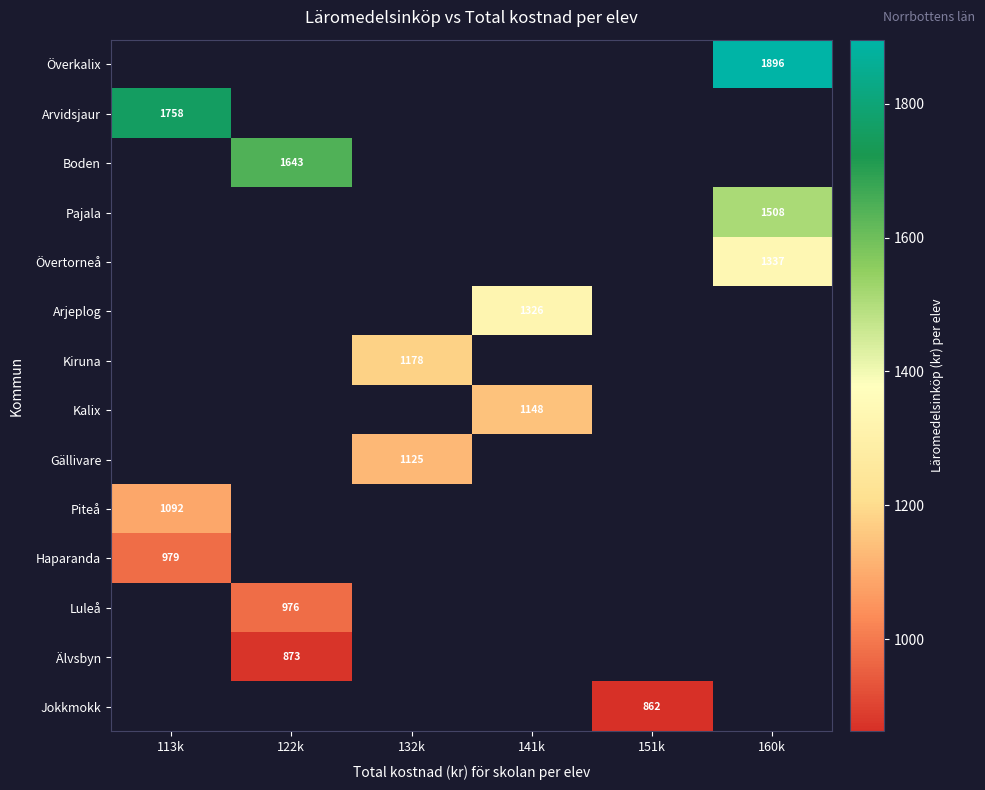

At which label does Arjeplog first exceed 1325?

141k